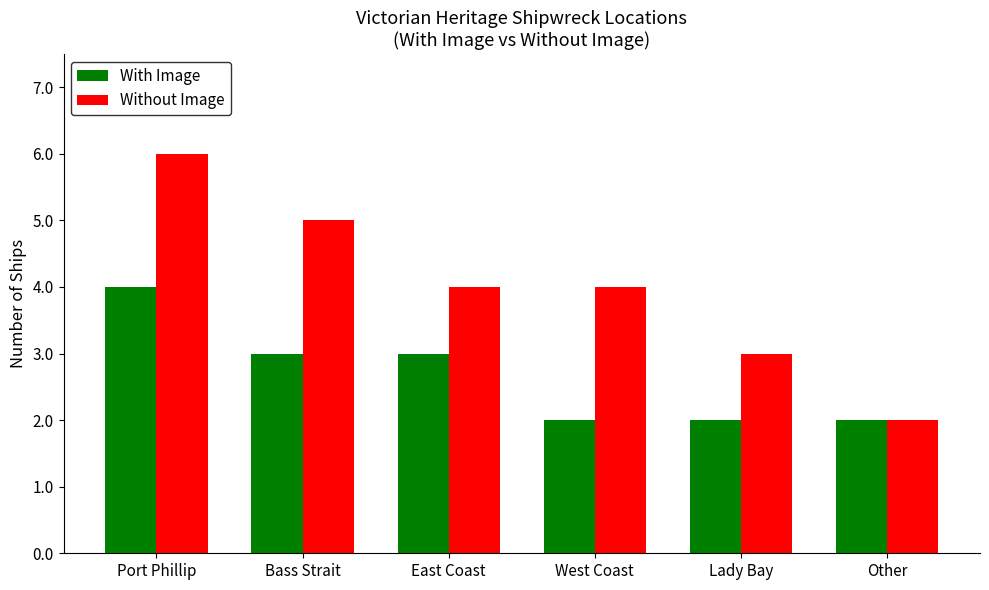

Count the Without Image values in the range 3 to 5.

4